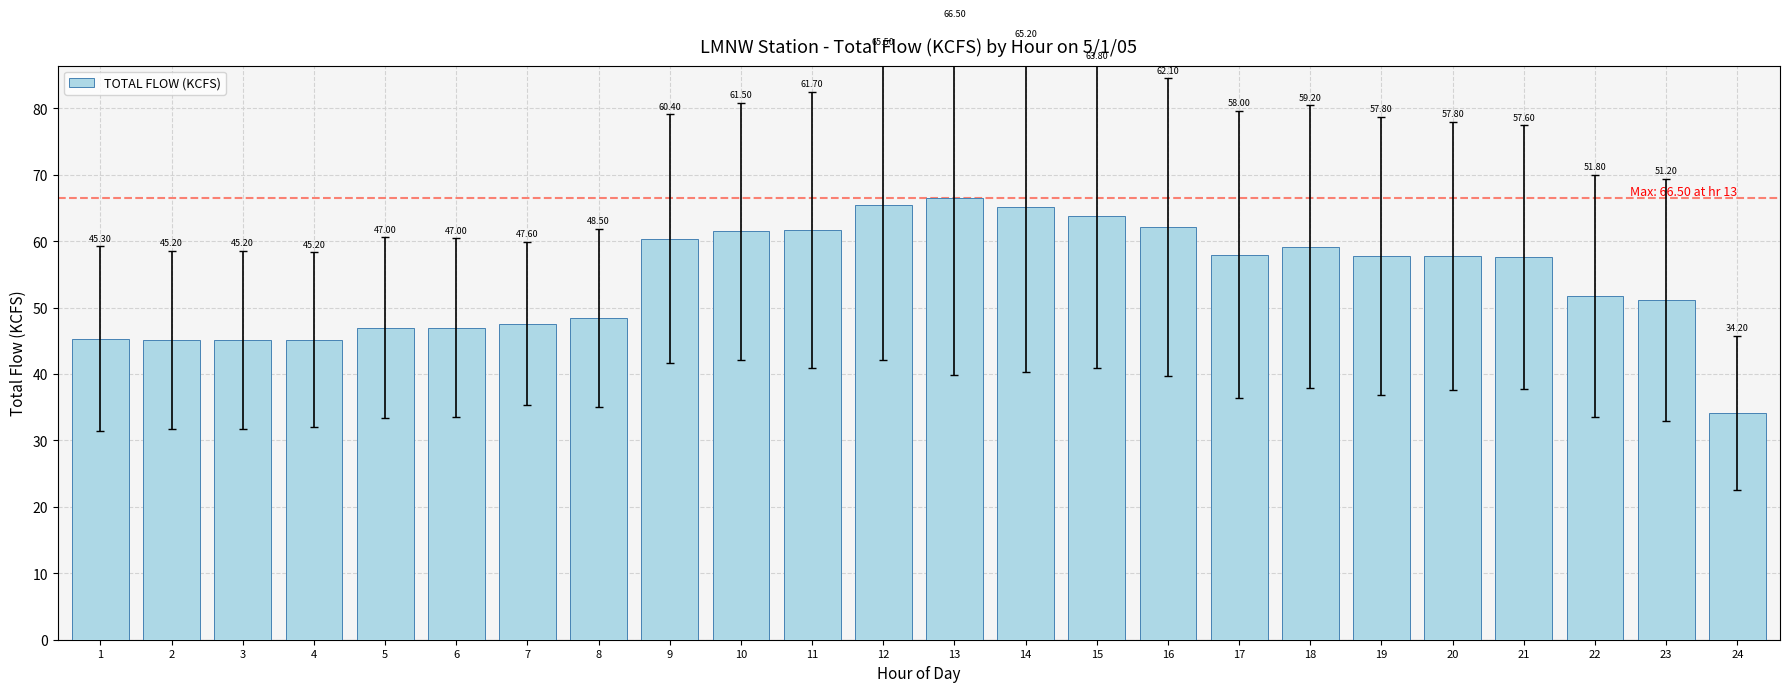

What is the difference between the maximum and minimum values?

32.3